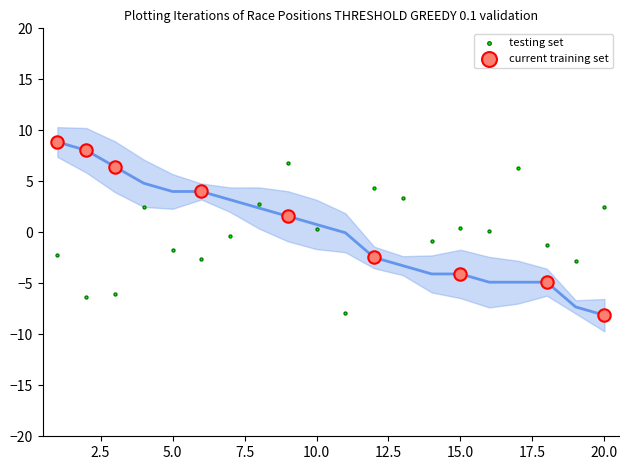

Which series contains the highest Y value?

current training set